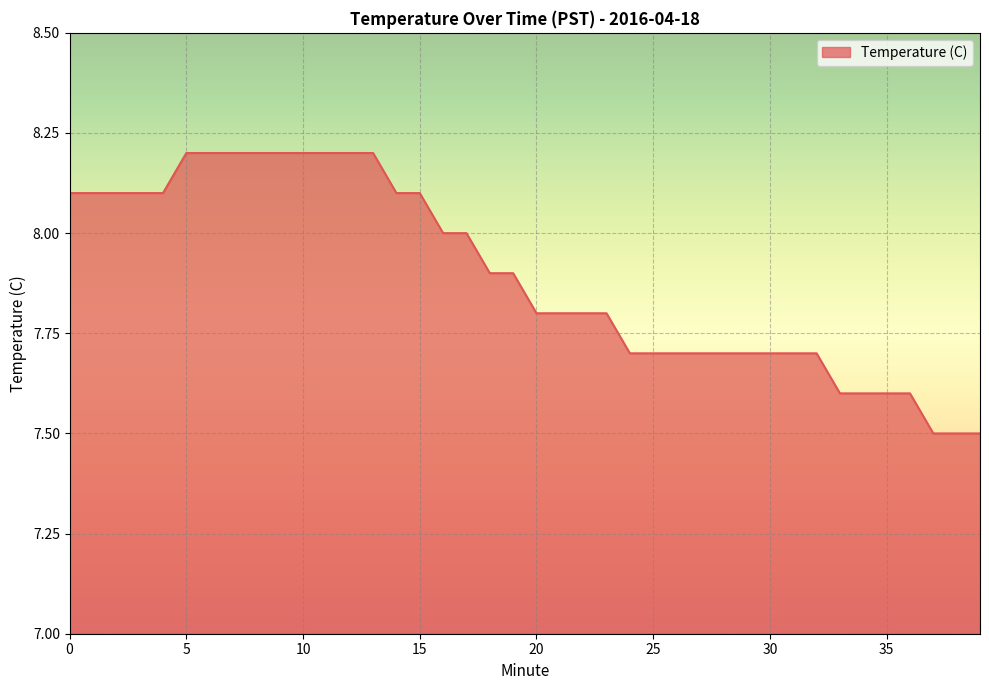

What is the difference between the maximum and minimum values?

0.7